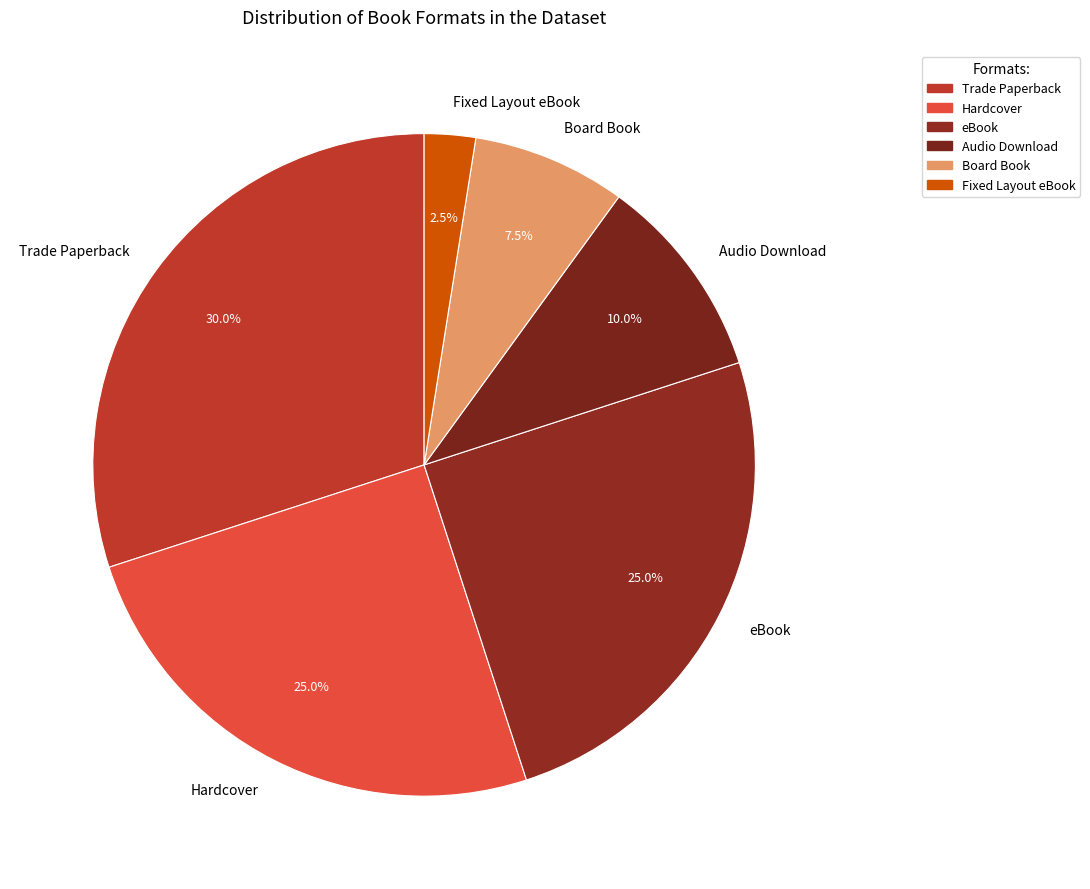

What percentage do Board Book and Hardcover together represent?

32.5%